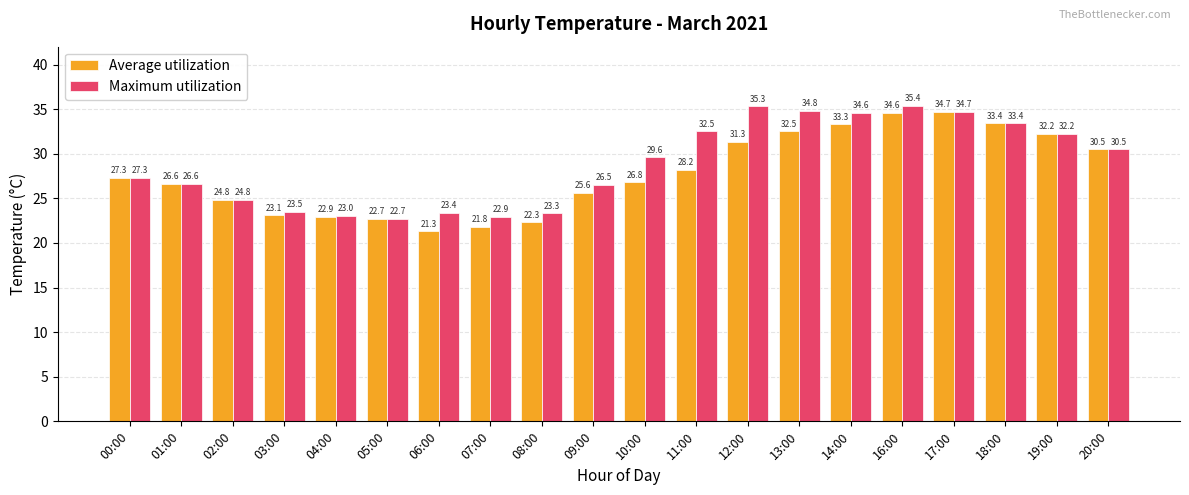

Rank the series by their average value, from highest to lowest.

Maximum utilization, Average utilization